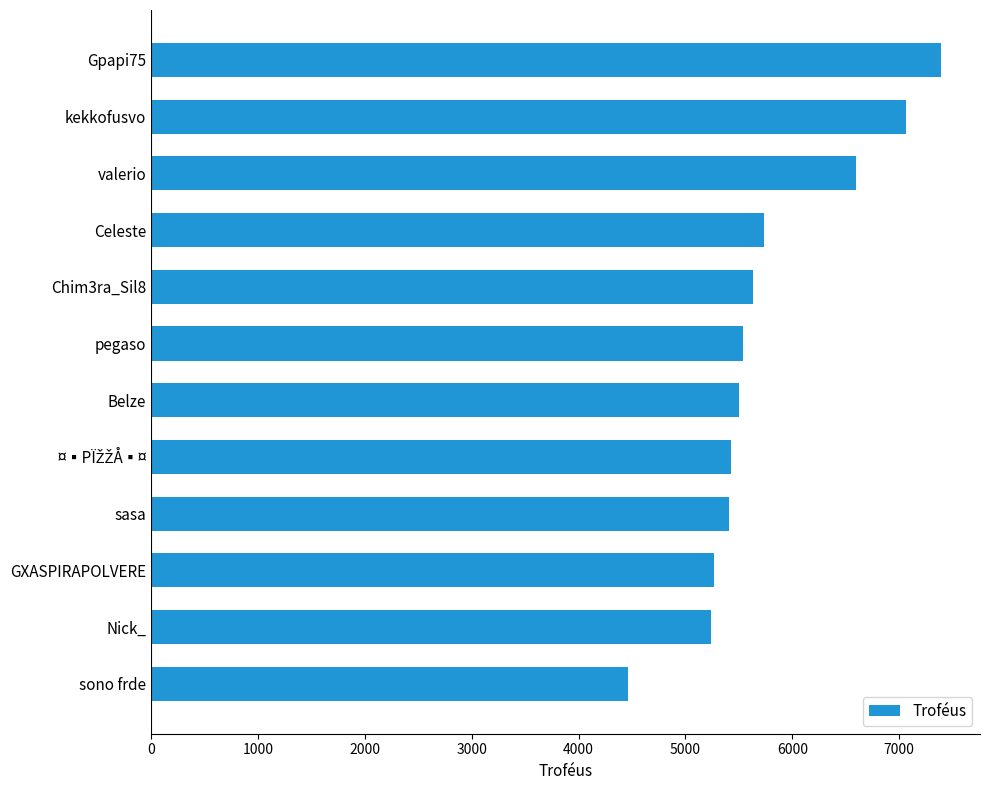

Which category has the highest value across all series?

Gpapi75